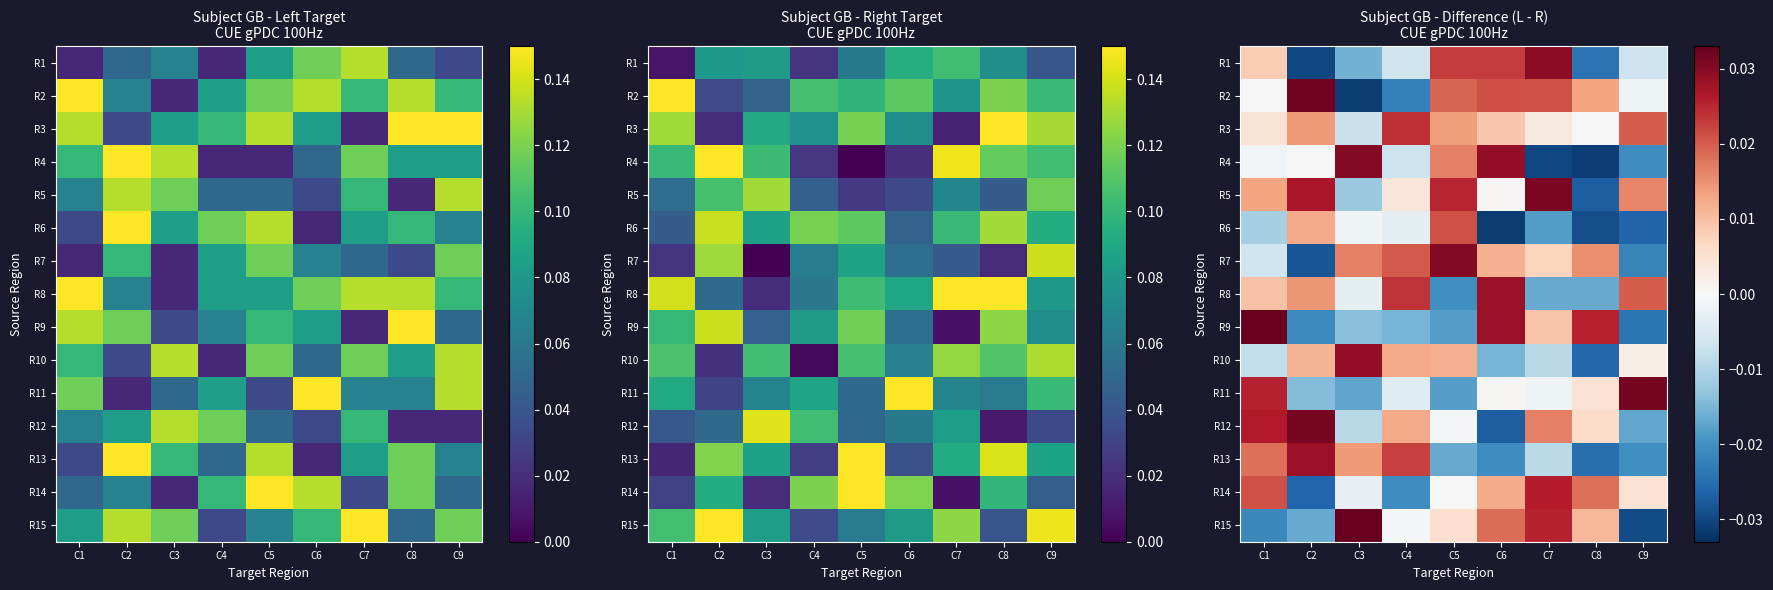

Rank the series at C2 from highest to lowest value.

R2, R12, R13, R5, R8, R3, R6, R10, R4, R11, R15, R9, R14, R7, R1